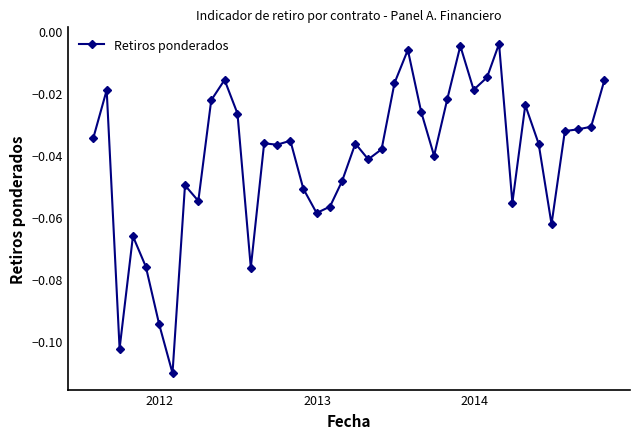

True or false: the data has more than 1 interior local peaks.

True